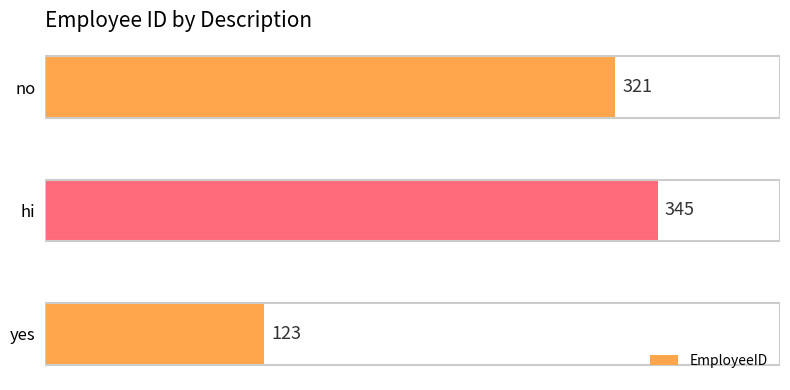

Reading bottom to top, transcribe all the data shown in this chart.

123	345	321